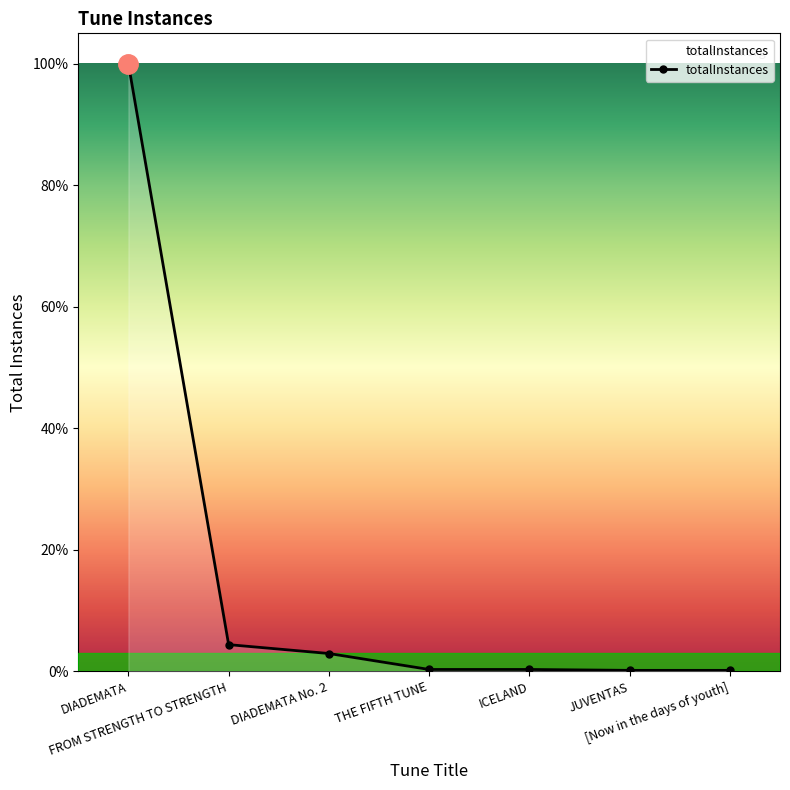

Rank the categories by value from highest to lowest.

DIADEMATA, FROM STRENGTH TO STRENGTH, DIADEMATA No. 2, THE FIFTH TUNE, ICELAND, JUVENTAS, [Now in the days of youth]